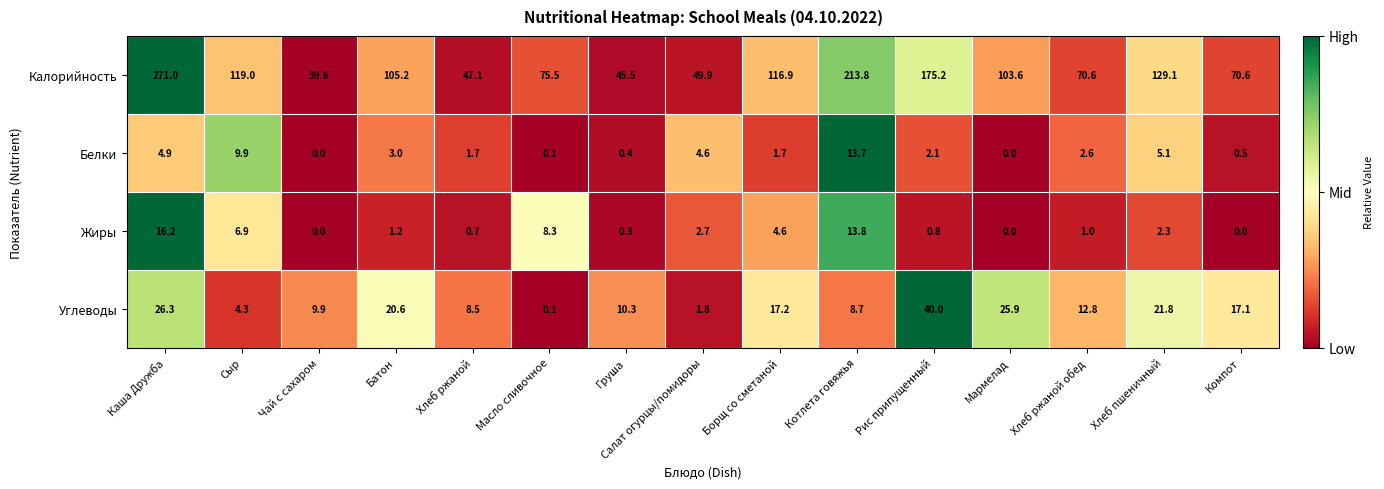

What is the difference between the highest and lowest values at Хлеб пшеничный?

126.8